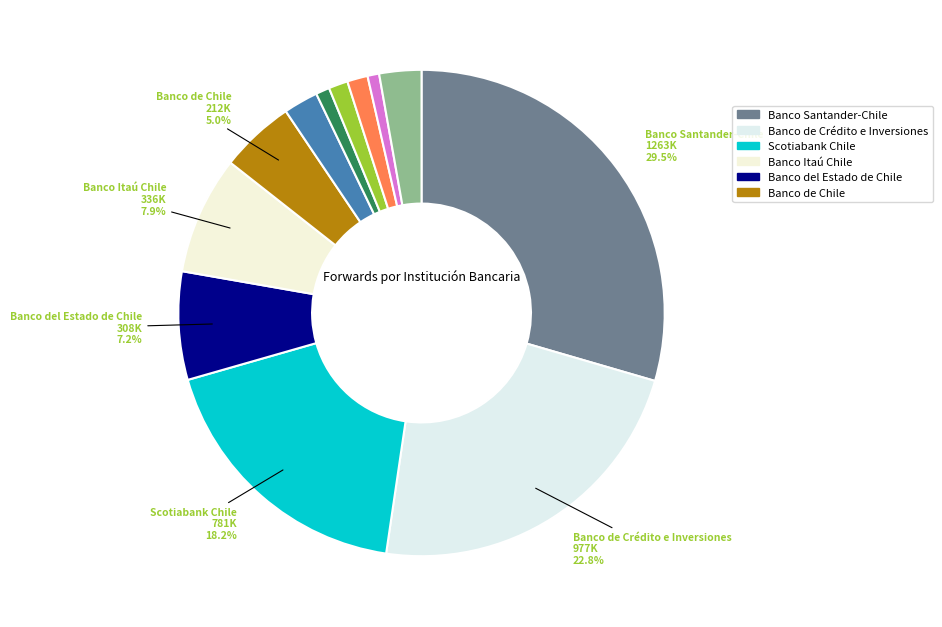

How many segments does this pie chart have?

12